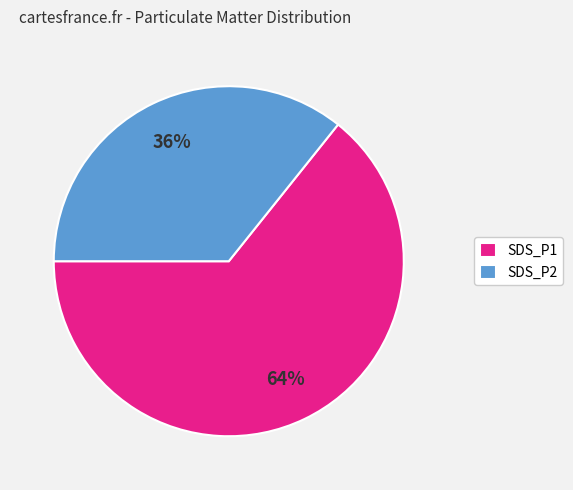

Between SDS_P1 and SDS_P2, which is larger?

SDS_P1